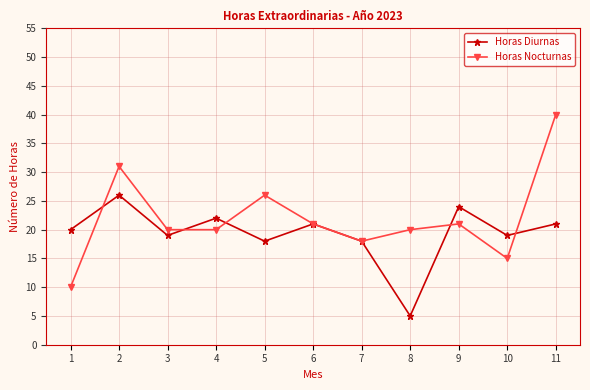

At which label does Horas Nocturnas first exceed 20?

2